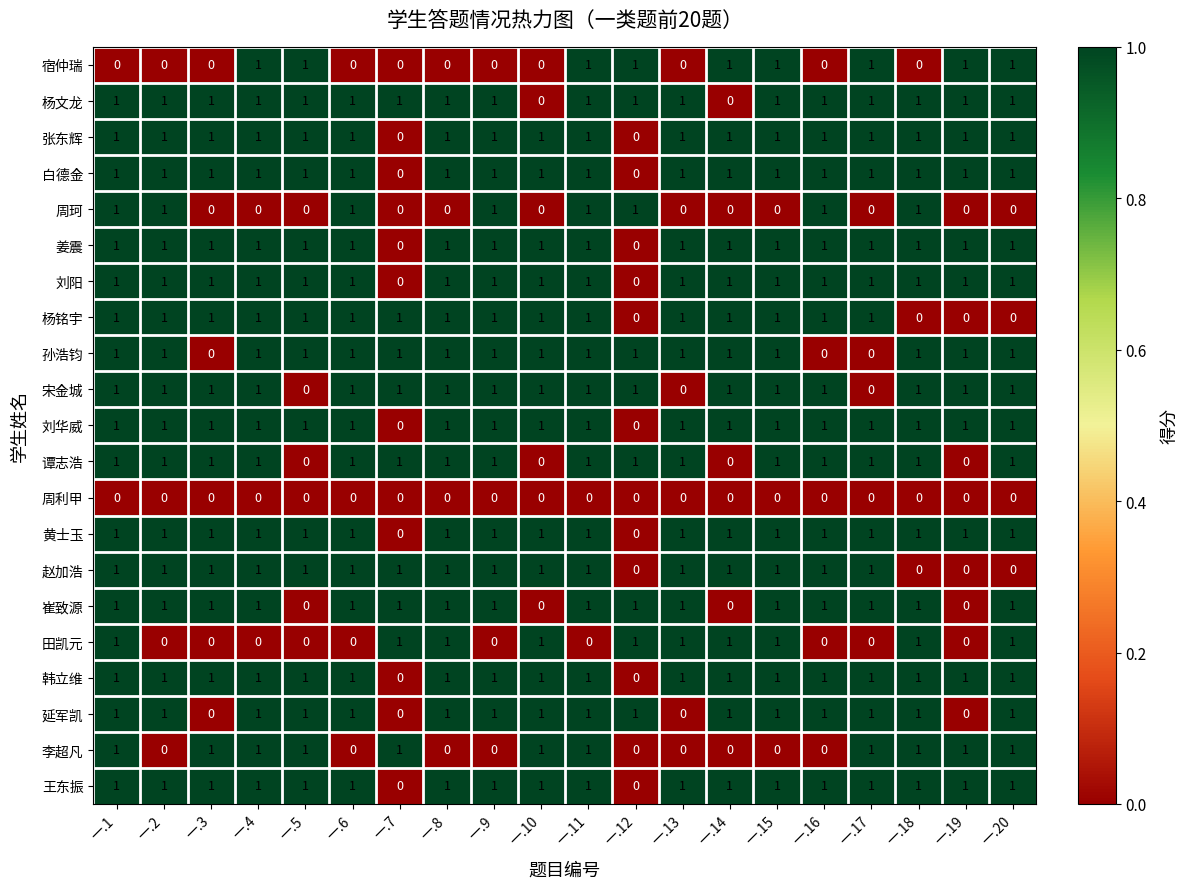

What is the sum of all 宋金城 values?

17